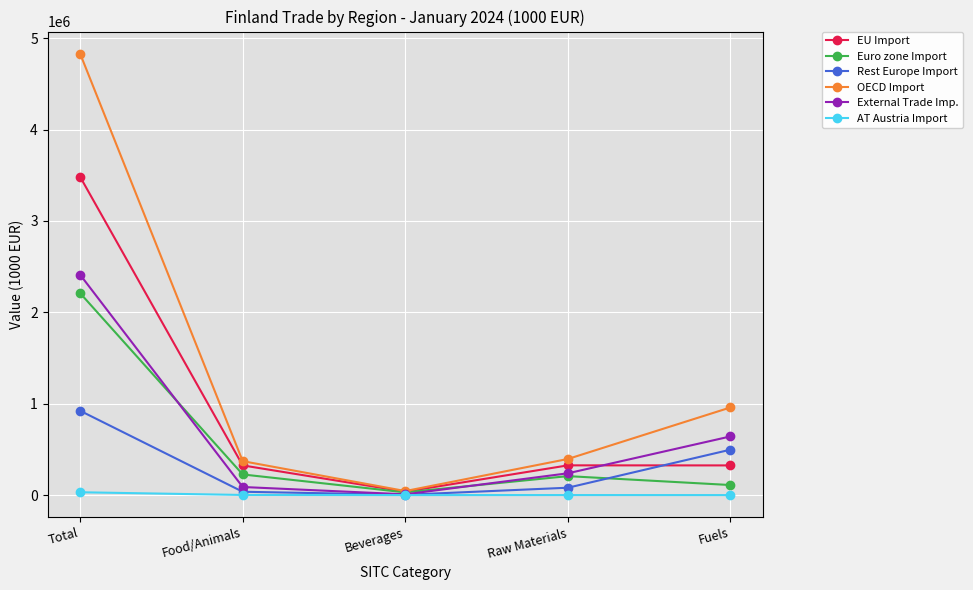

At which category does External Trade Imp. reach its first local valley?

Beverages